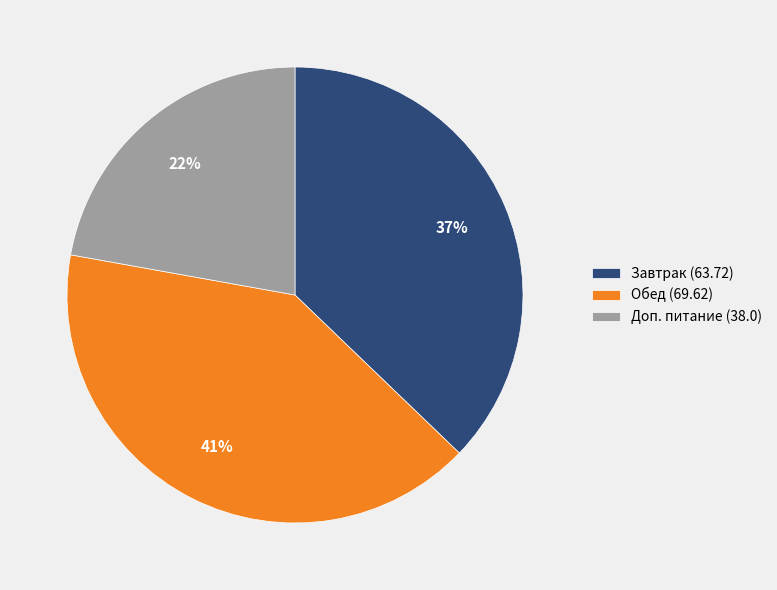

Which slice is the smallest?

Доп. питание (38.0)